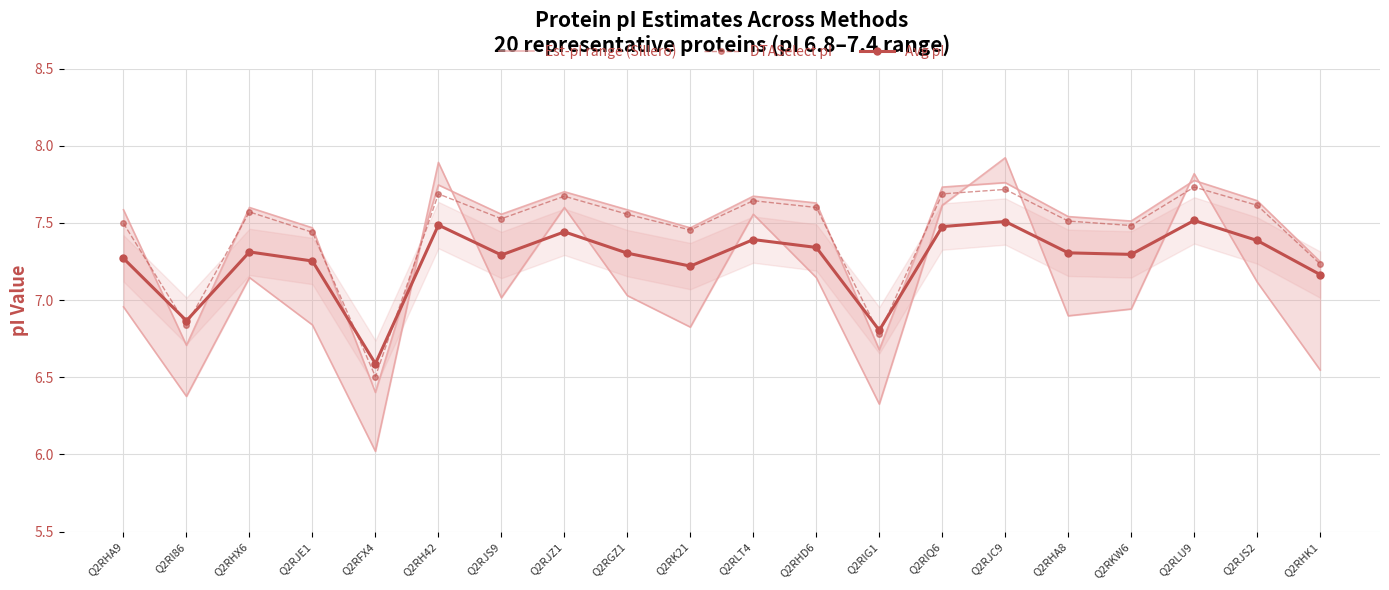

What is the label of the 5th point from the left?

Q2RFX4